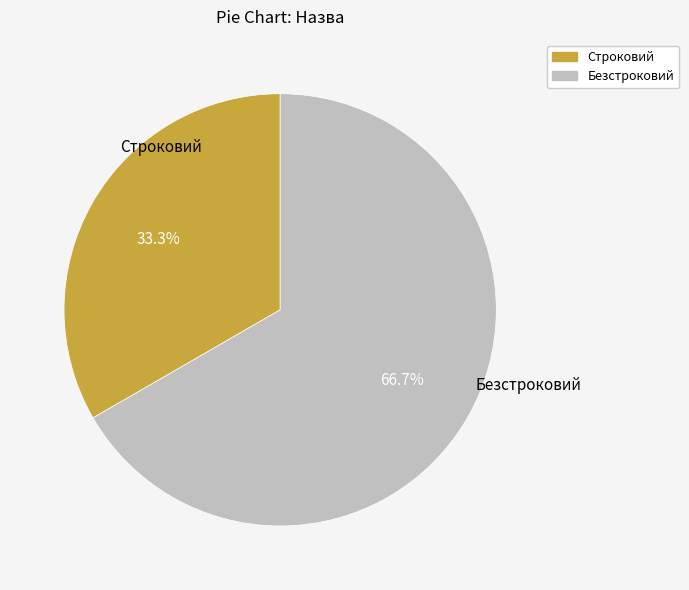

How many slices are in this pie chart?

2